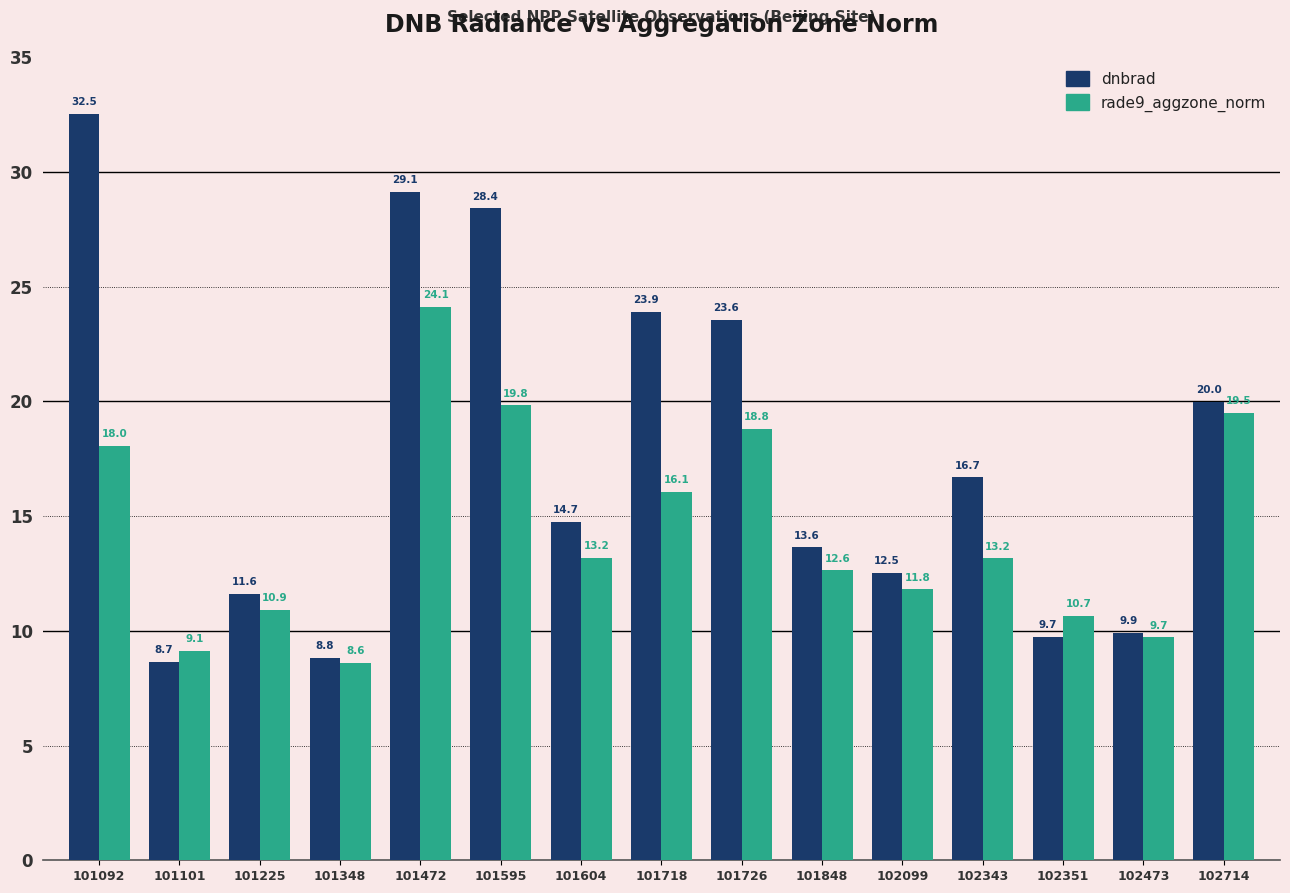

What is the value of the dnbrad bar at the 7th from the left?

14.7